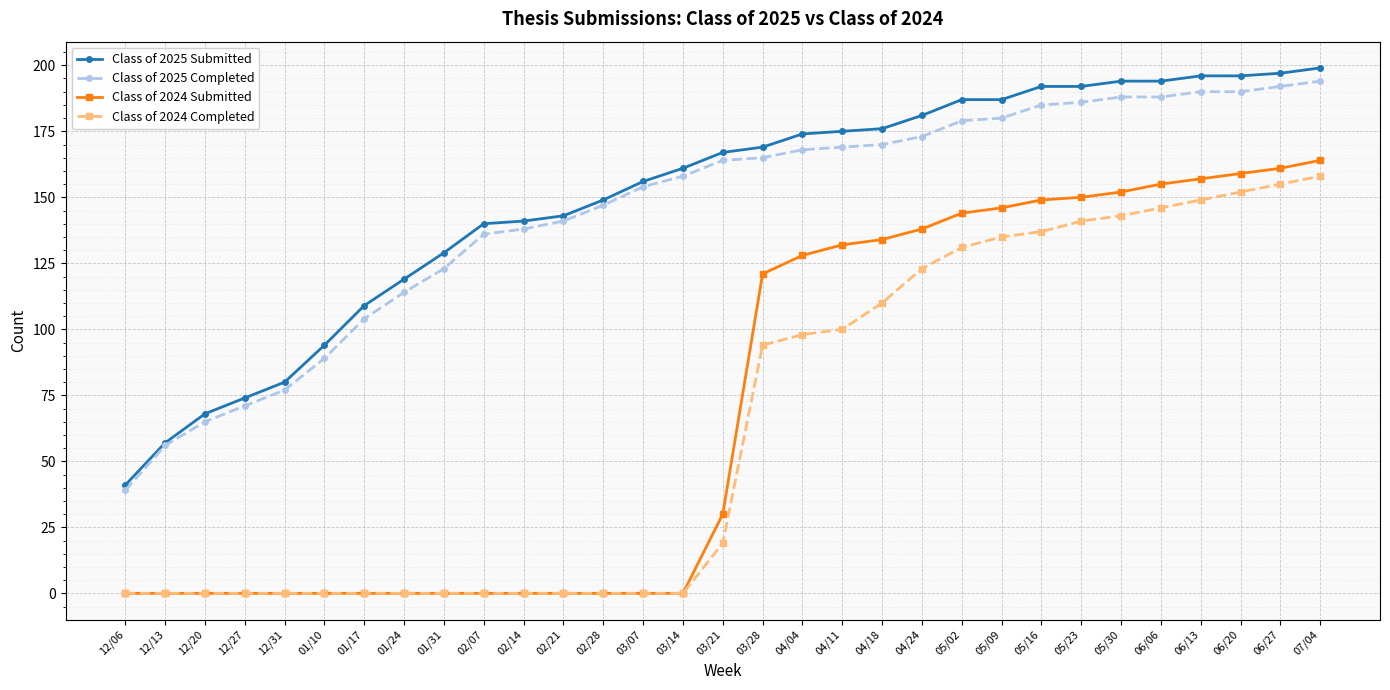

Which series has the largest range (max minus min)?

Class of 2024 Submitted